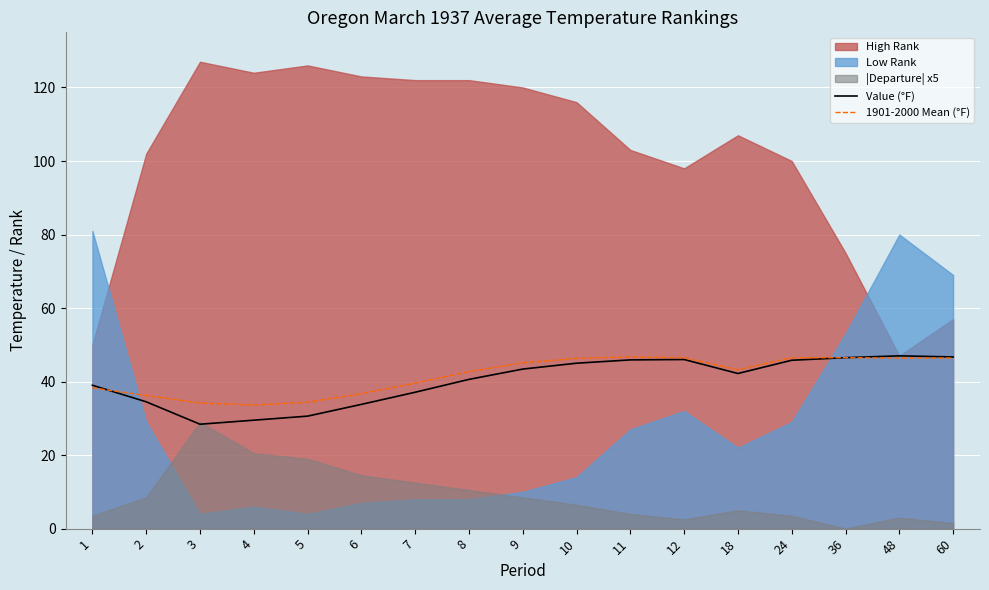

How many intersections are there between 1901-2000 Mean (°F) and Value (°F)?

1